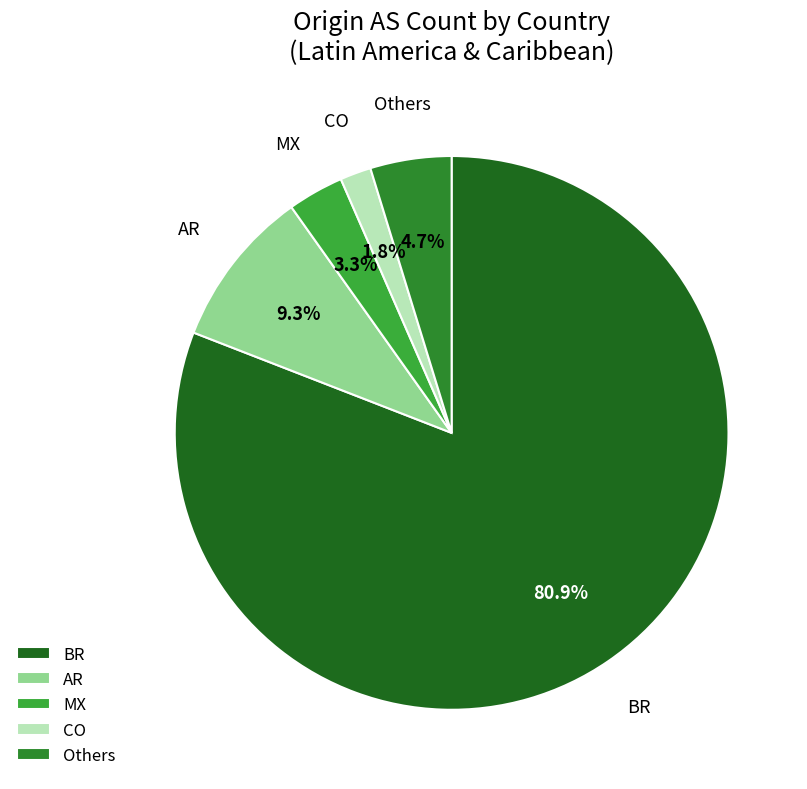

Which category accounts for the majority?

BR